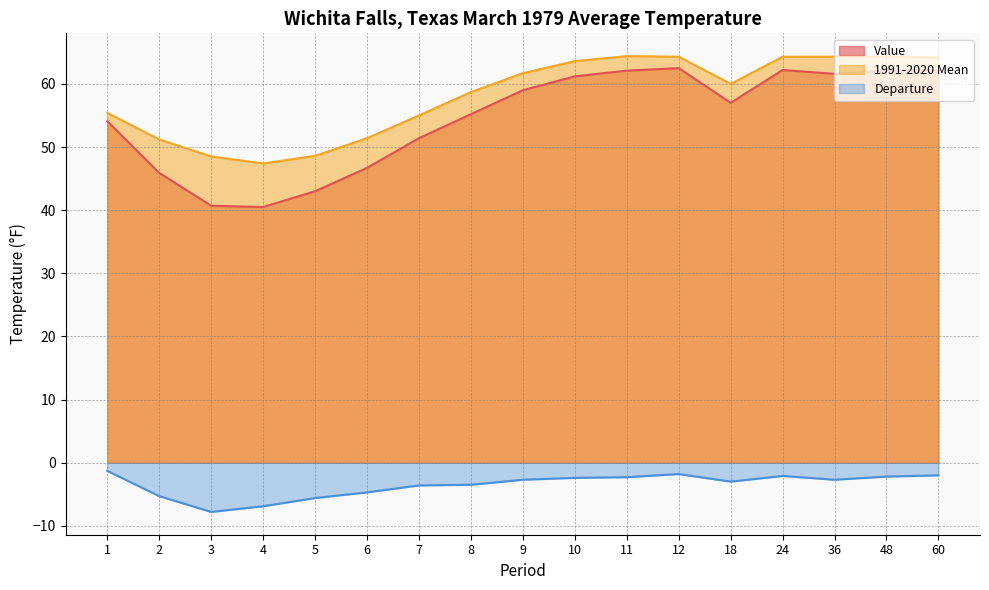

Is the value of Value at 60 greater than the value of 1991-2020 Mean at 6?

Yes